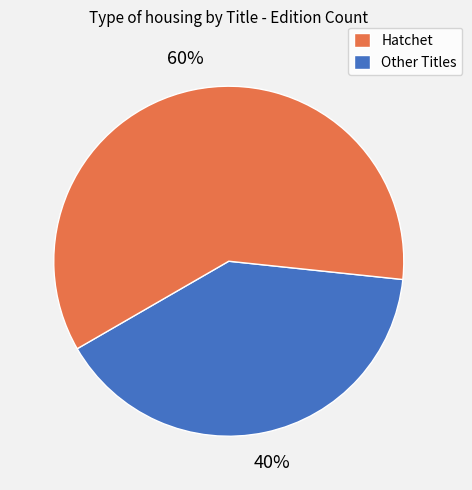

To the nearest percent, what is the difference between the largest and smallest slice percentages?

20%